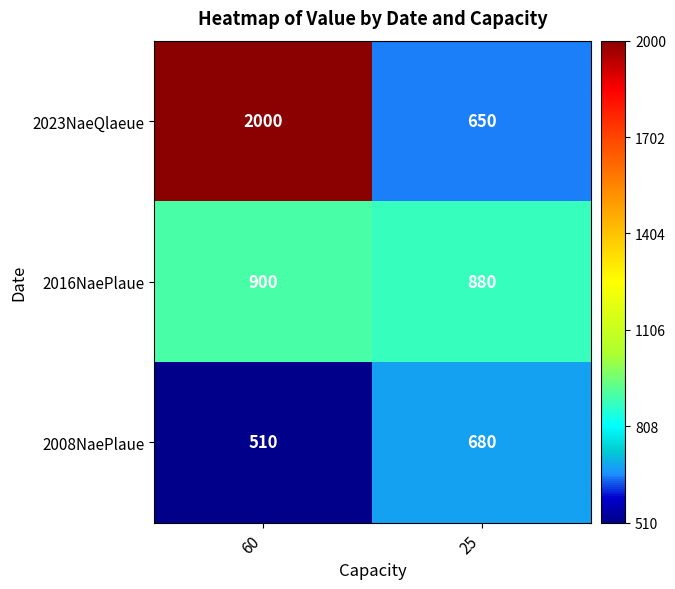

What is the greatest value displayed?

2000